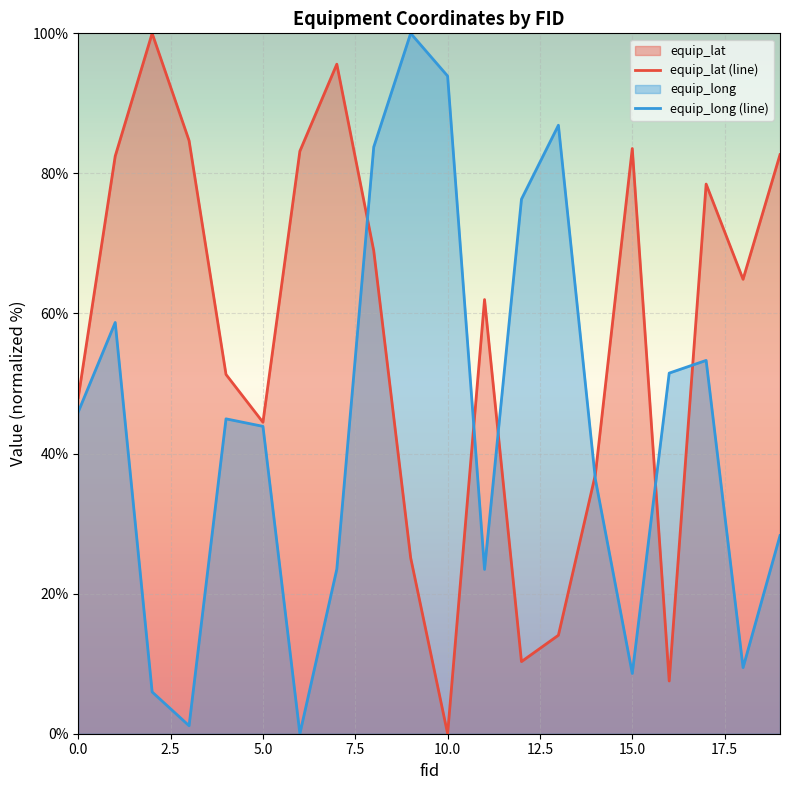

How many interior local valleys does the equip_long (line) series have?

5